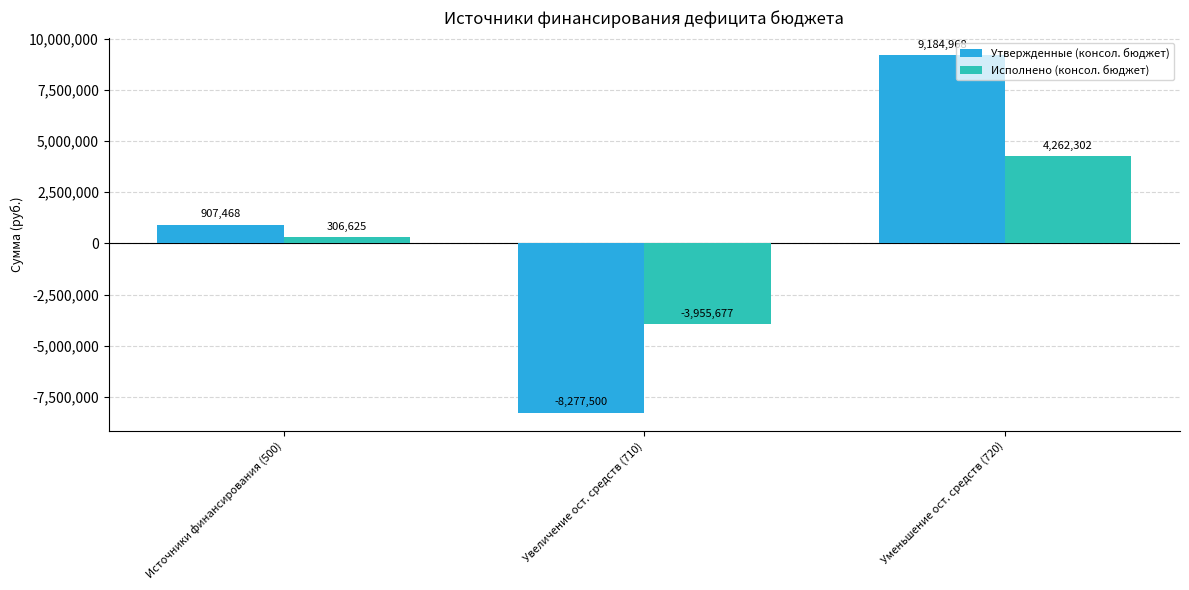

Rank the series by their maximum value, from highest to lowest.

Утвержденные (консол. бюджет), Исполнено (консол. бюджет)